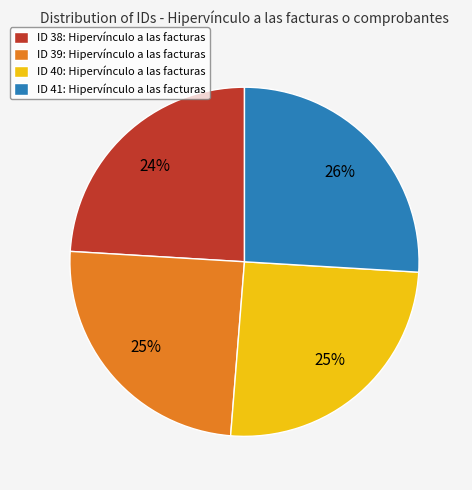

Is ID 41: Hipervínculo a las facturas the majority of the pie?

No